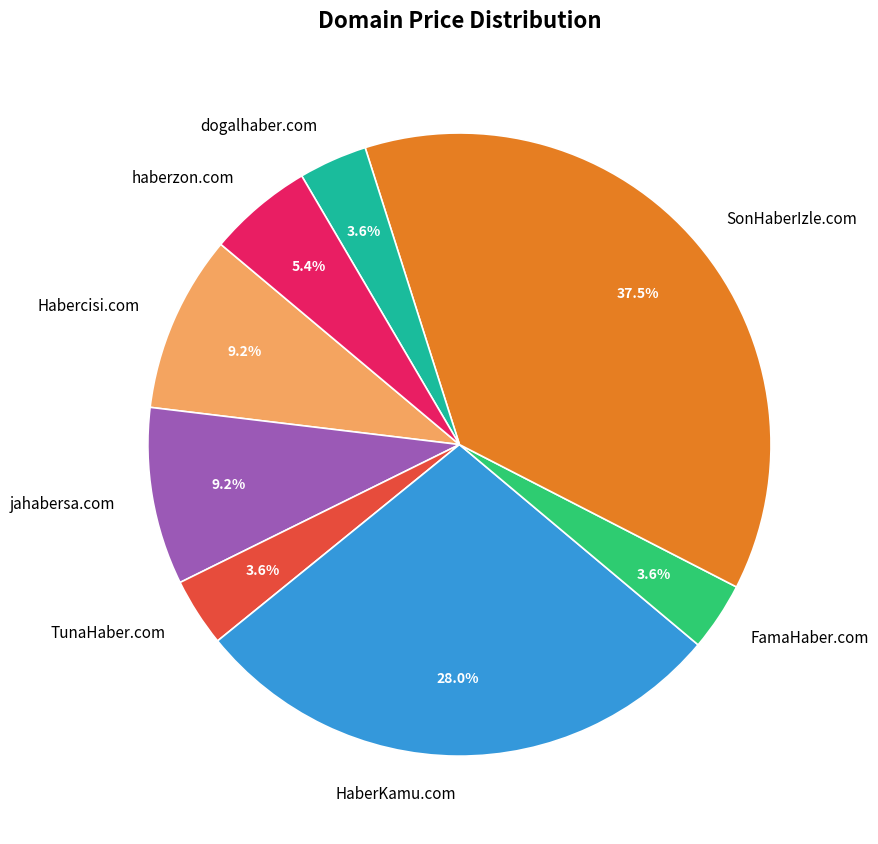

Do SonHaberIzle.com and jahabersa.com together represent more than half of the pie?

No